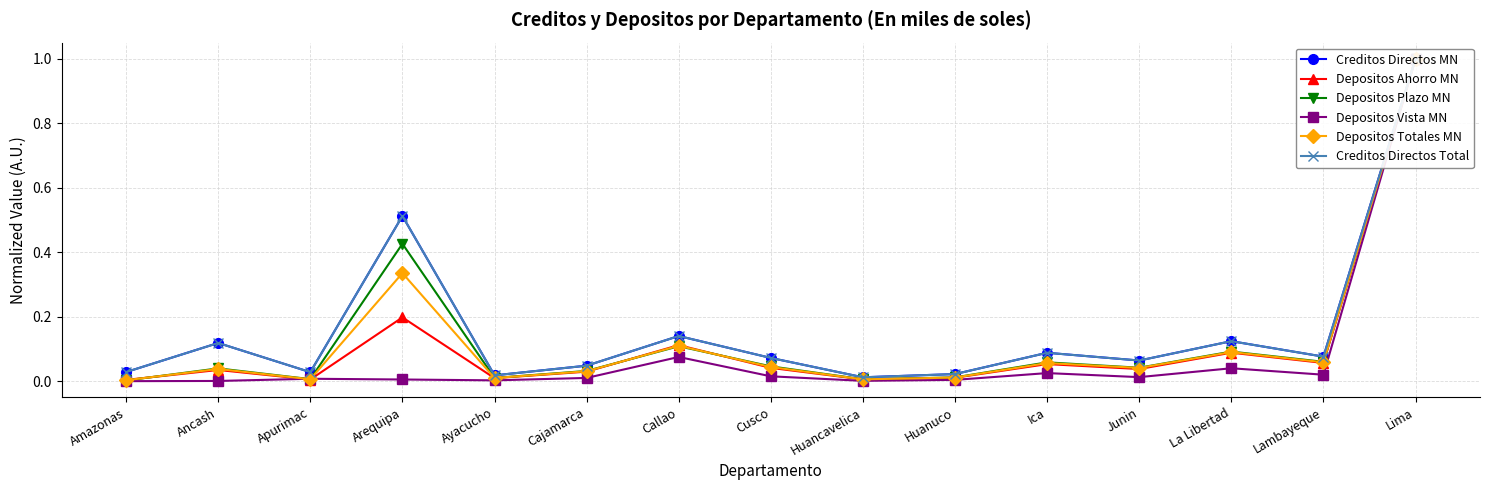

At which label does Depositos Vista MN reach its peak?

Lima